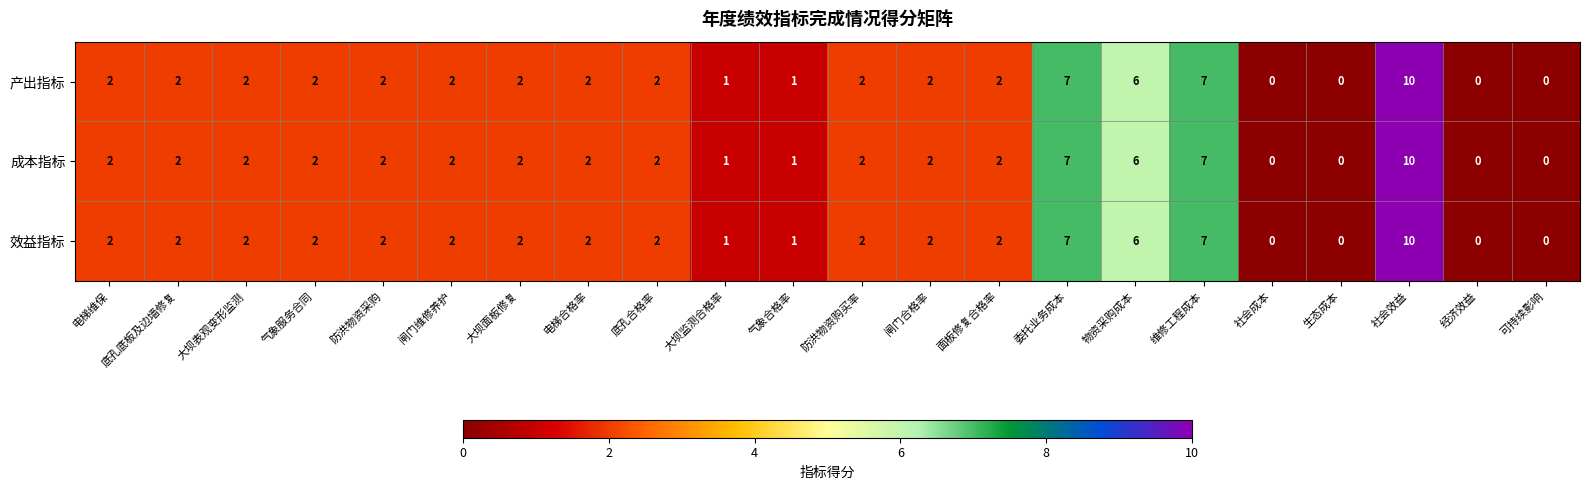

How many 效益指标 values are between 1 and 2?

14